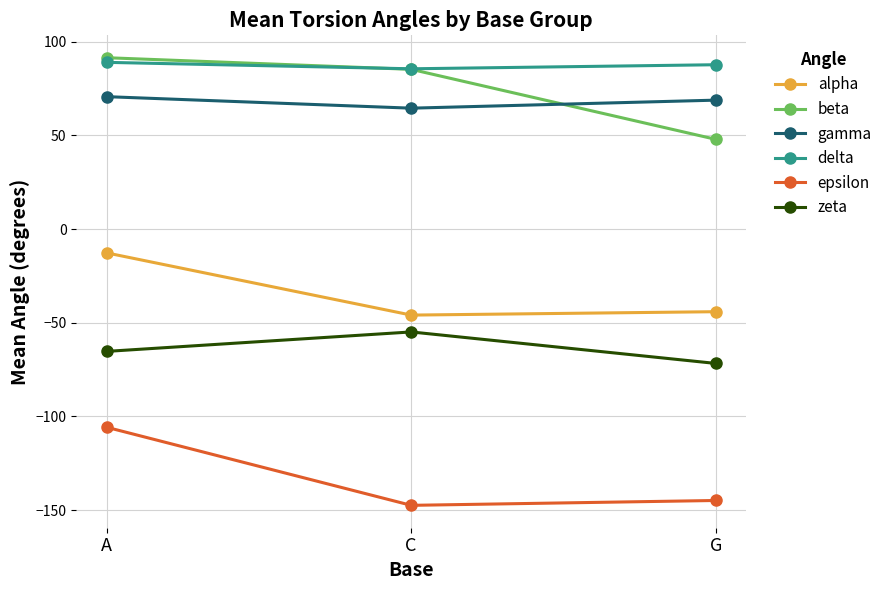

How many categories are shown in the chart?

3